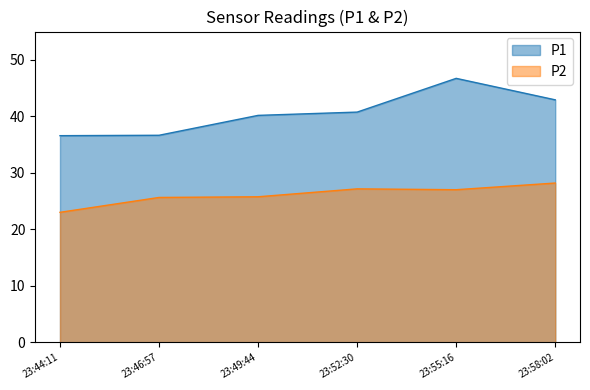

At which label does P2 first exceed 27?

23:52:30